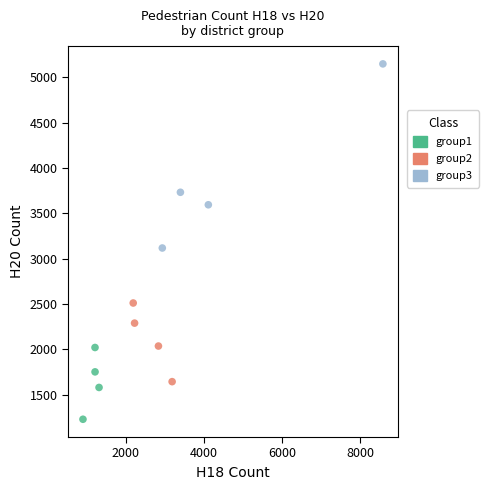

Which series contains the lowest Y value?

group1